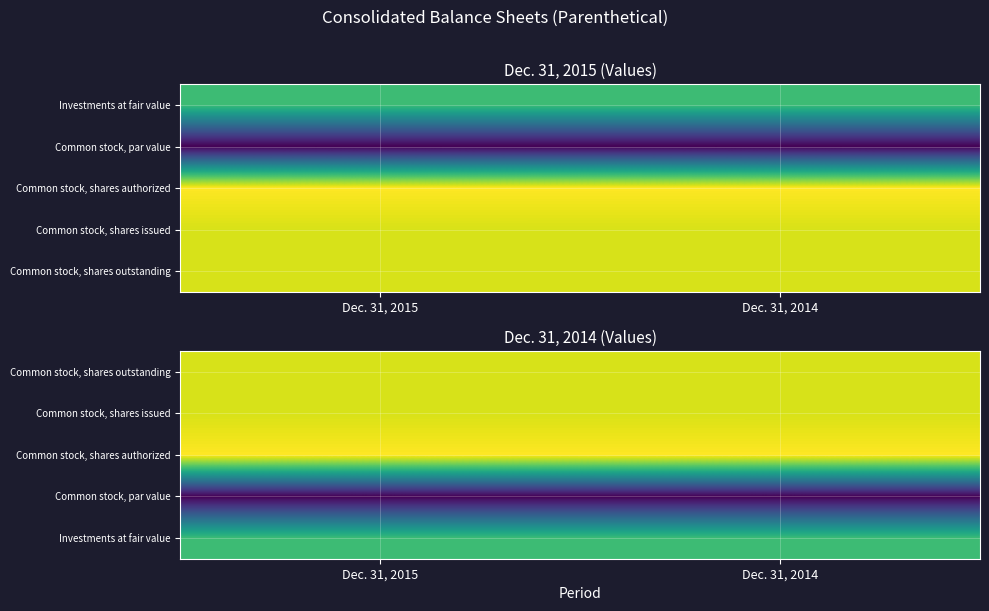

True or false: Common stock, shares outstanding has a value of 3.1 at Dec. 31, 2014.

False